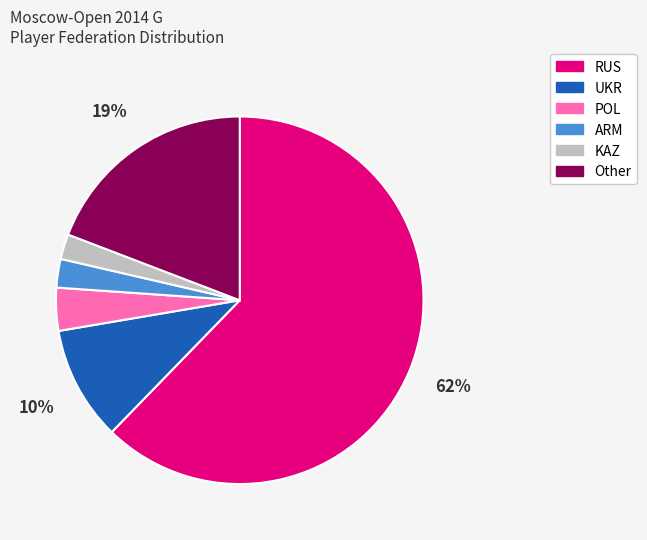

Which slice is the largest?

RUS